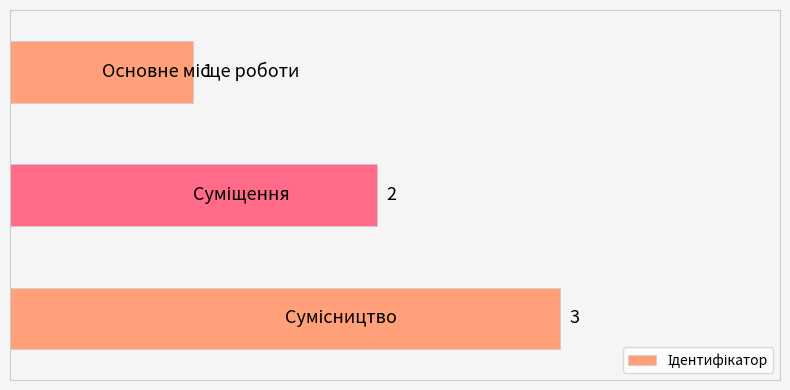

What is the value of the 3rd bar from the top?

3